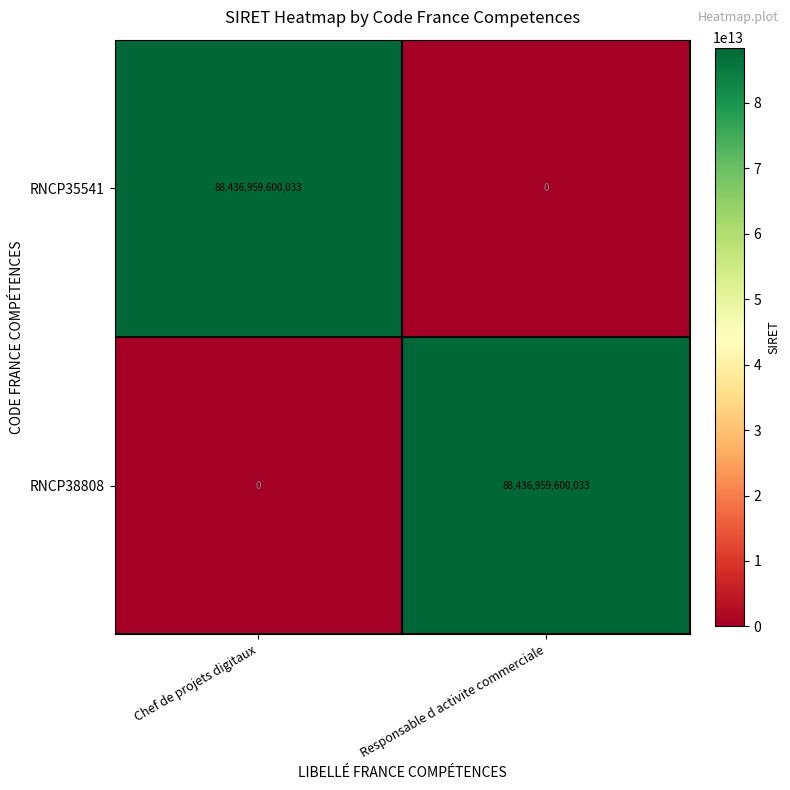

List the labels in order of RNCP35541 value, smallest first.

Responsable d activite commerciale, Chef de projets digitaux